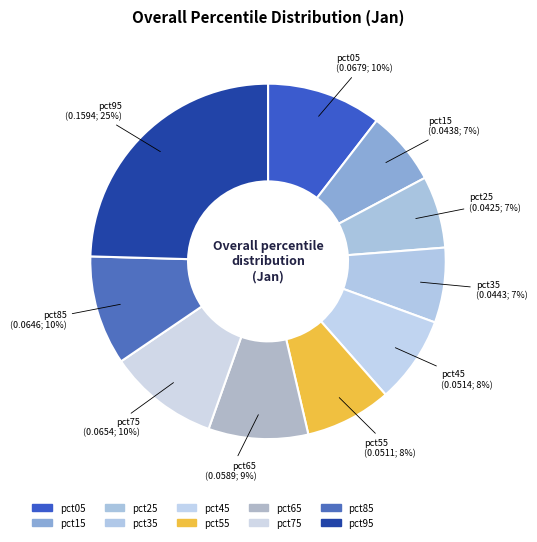

Rank the categories by value from lowest to highest.

pct25, pct15, pct35, pct55, pct45, pct65, pct85, pct75, pct05, pct95